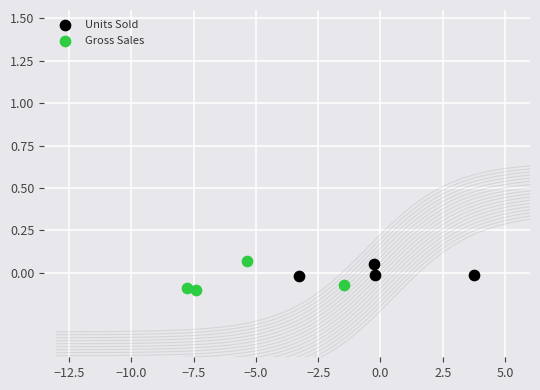

What are all the series names shown in the legend?

Units Sold, Gross Sales